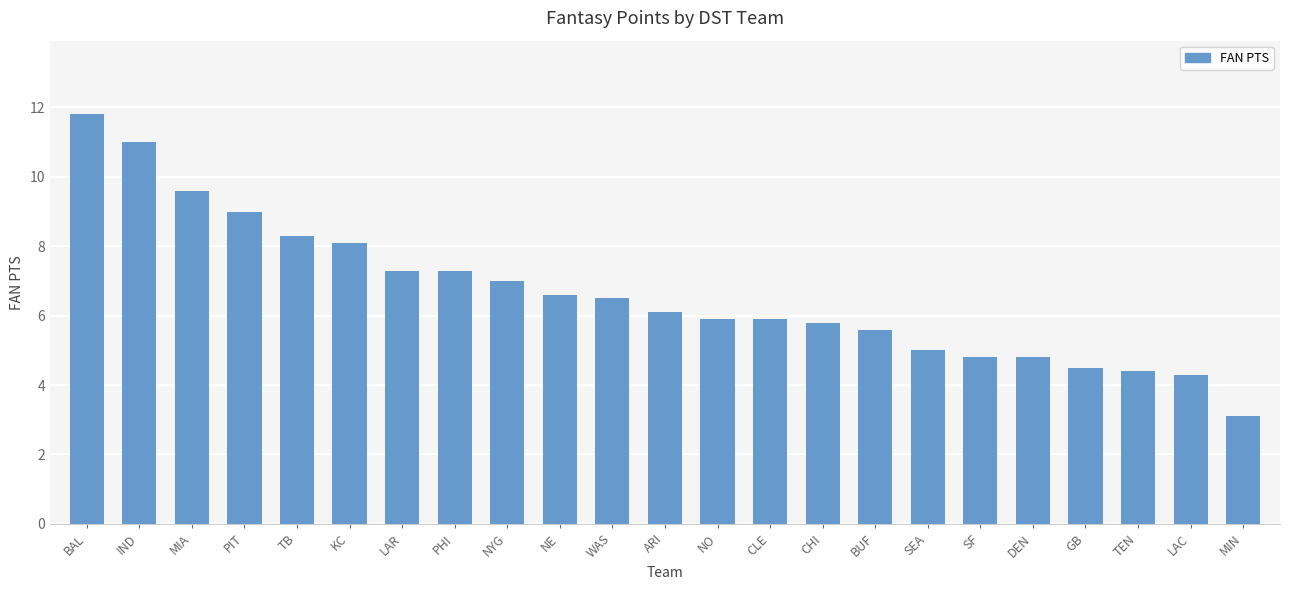

Is it true that the value at IND is 7.4?

False